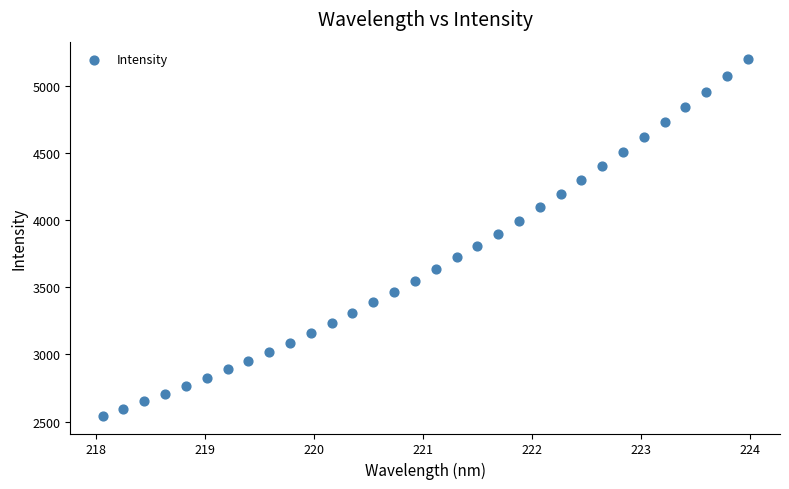

What is the range of Y values (max minus min)?

2652.5